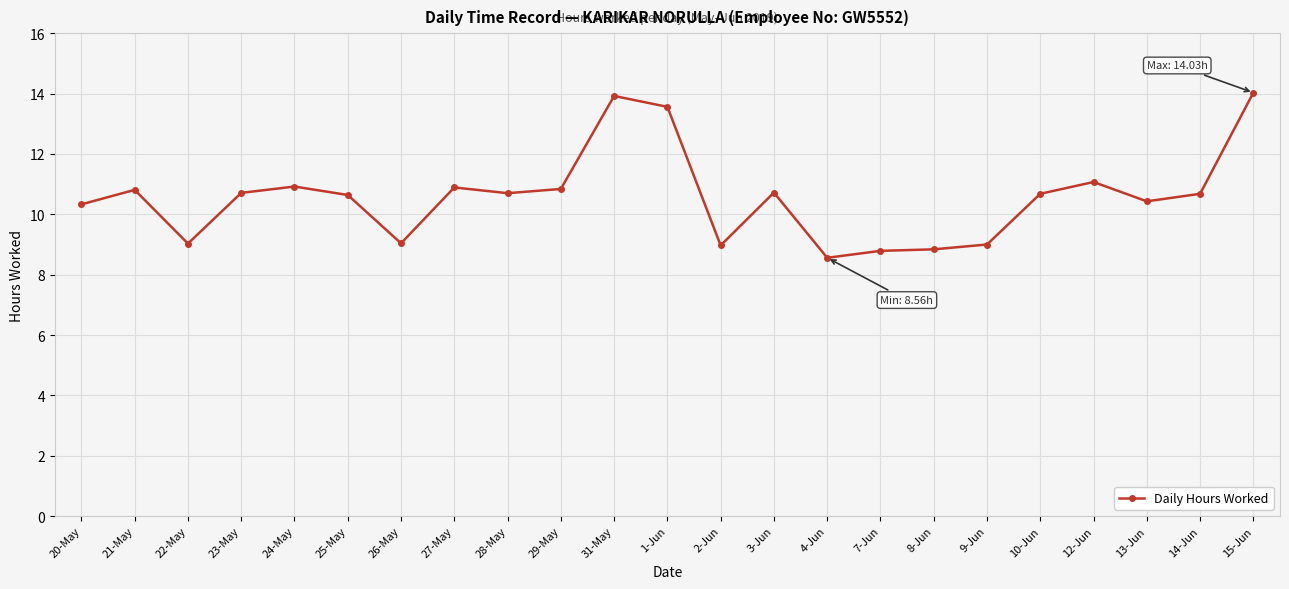

Where does the data first go above 10?

20-May